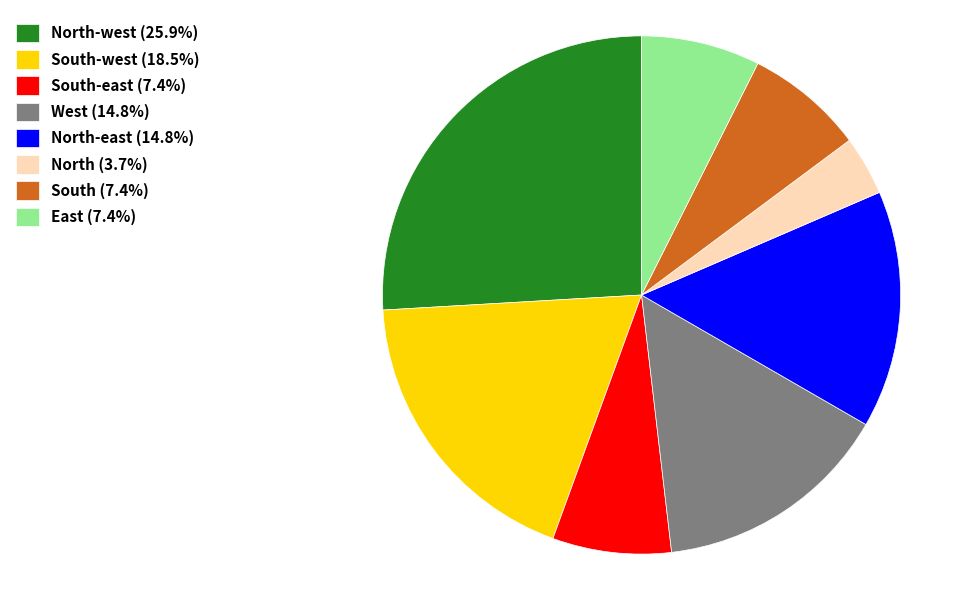

How many segments does this pie chart have?

8